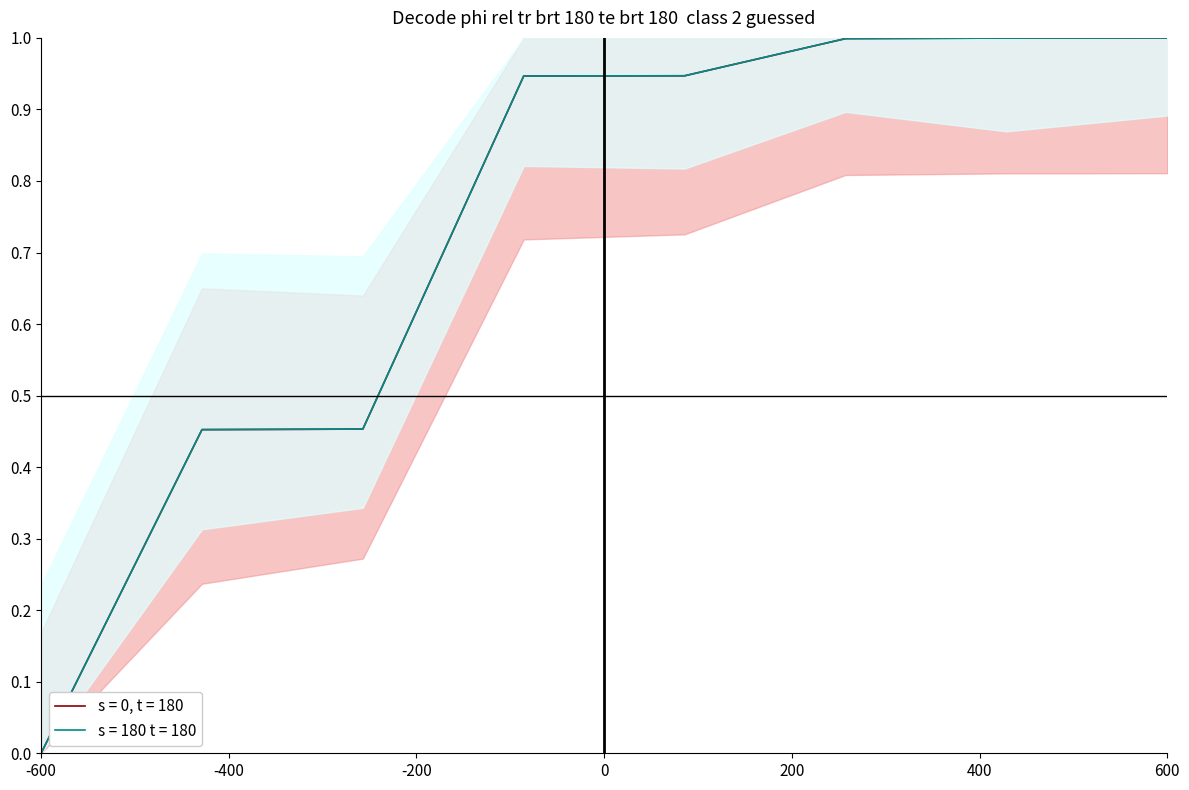

The s = 0, t = 180 series shows 0.3 at 7836. True or false?

False